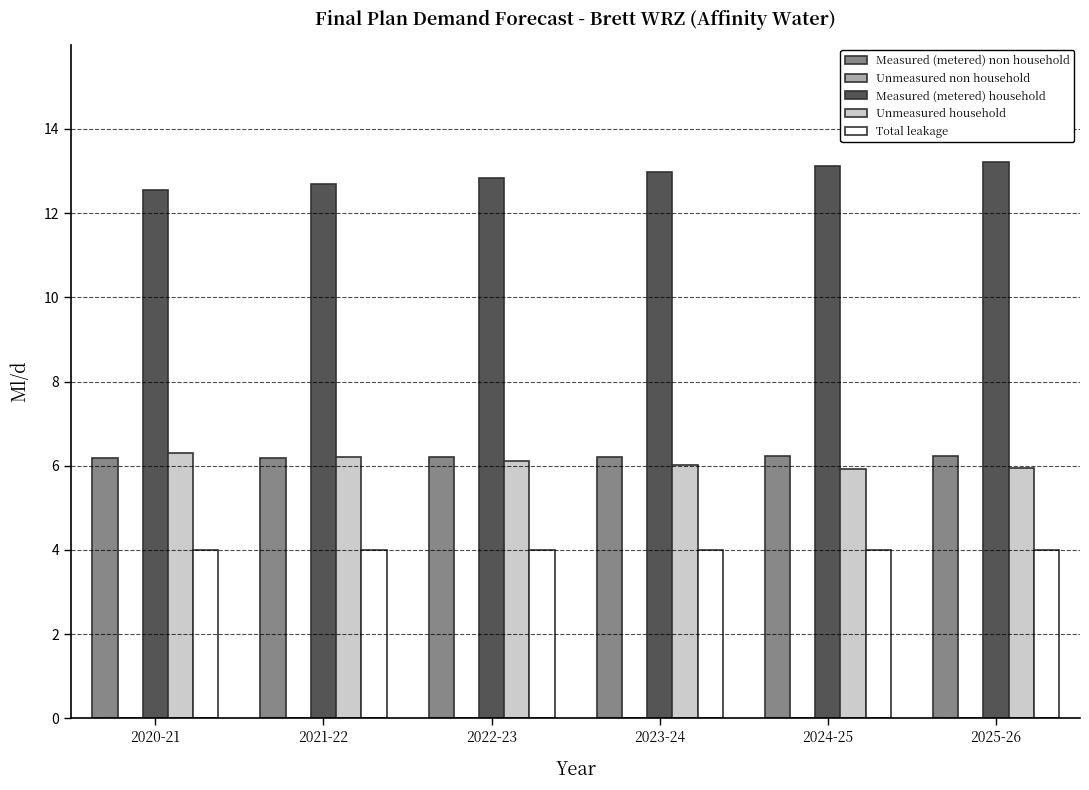

What is the maximum value for Measured (metered) household?

13.2